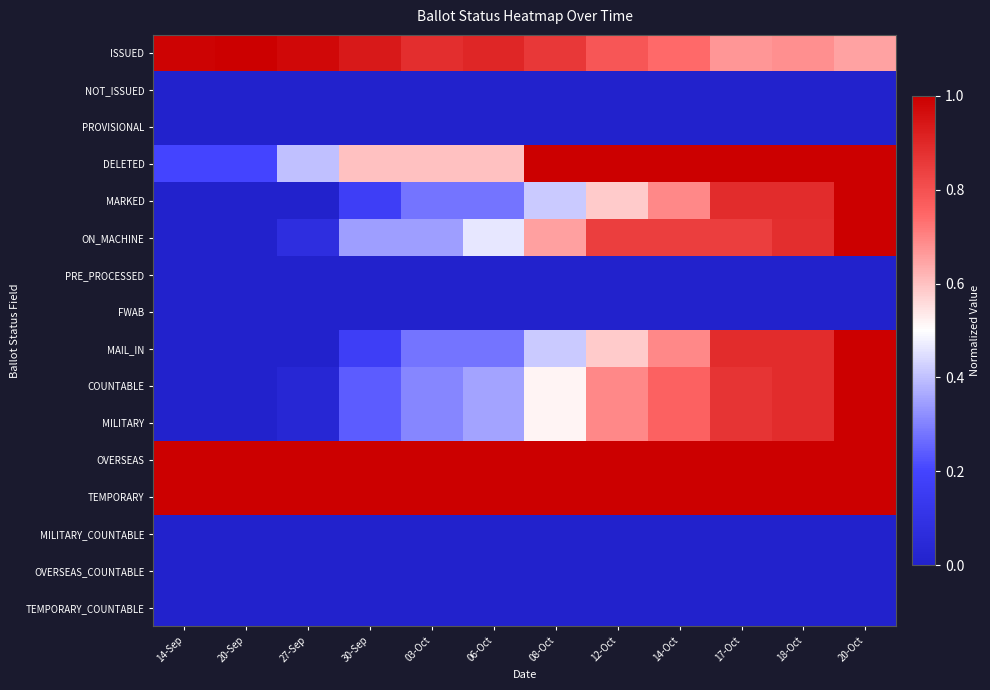

At which category is the sum across all series the highest?

20-Oct